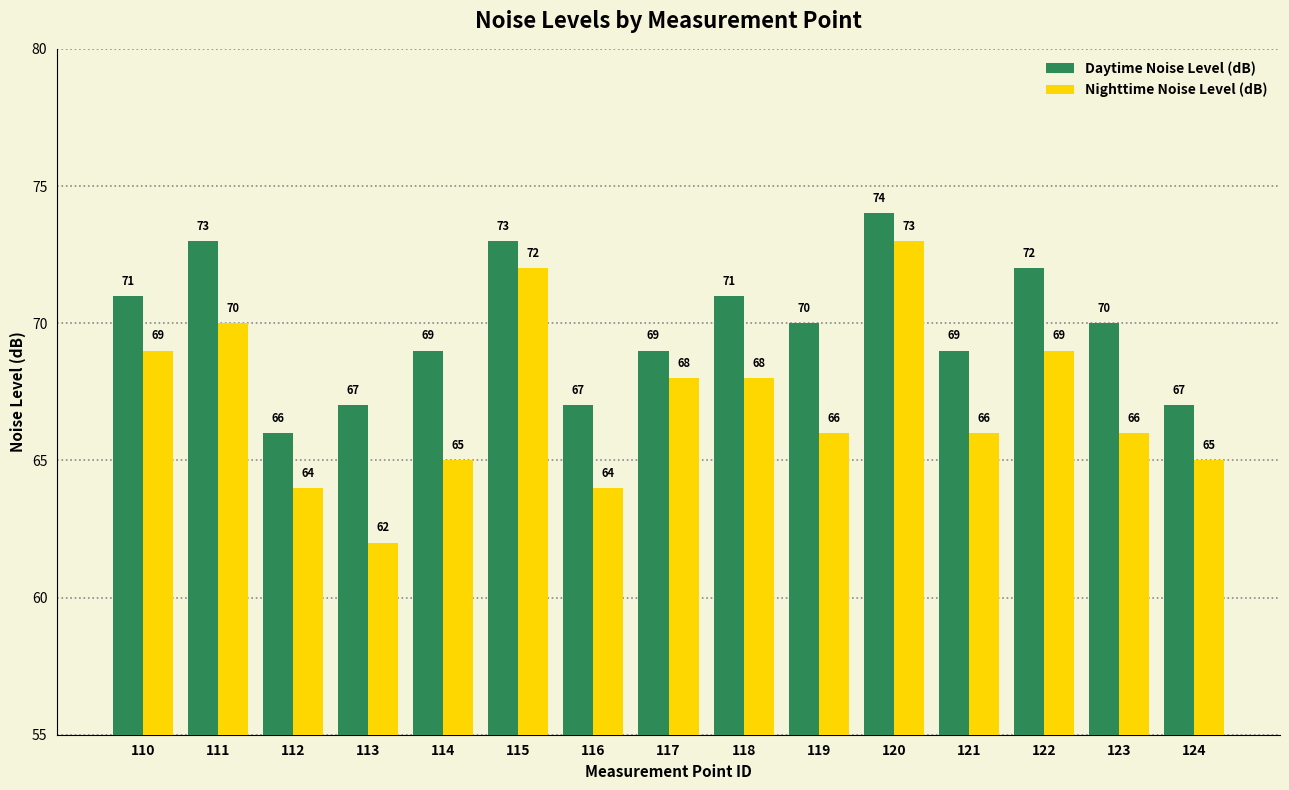

Which series has the largest range (max minus min)?

Nighttime Noise Level (dB)